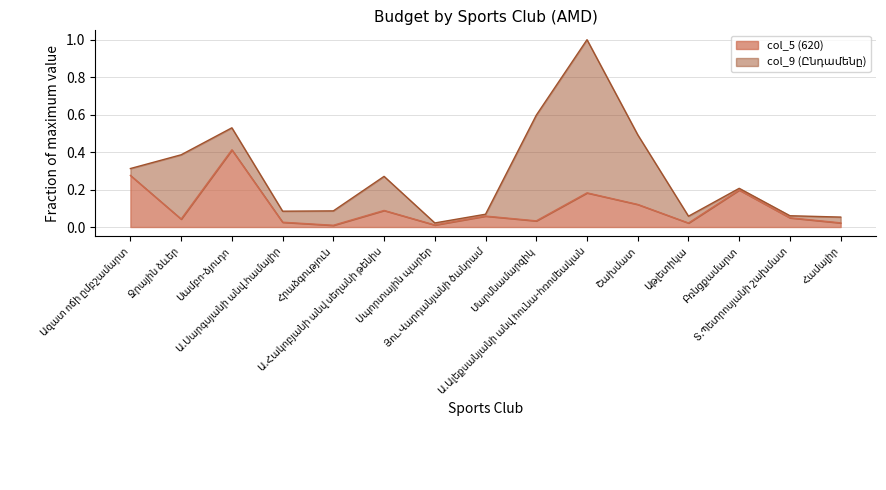

Is the value of col_5 (620) at Ջրային ձևեր greater than the value of col_9 (Ընդամենը) at Մարմնամարզիկ?

No